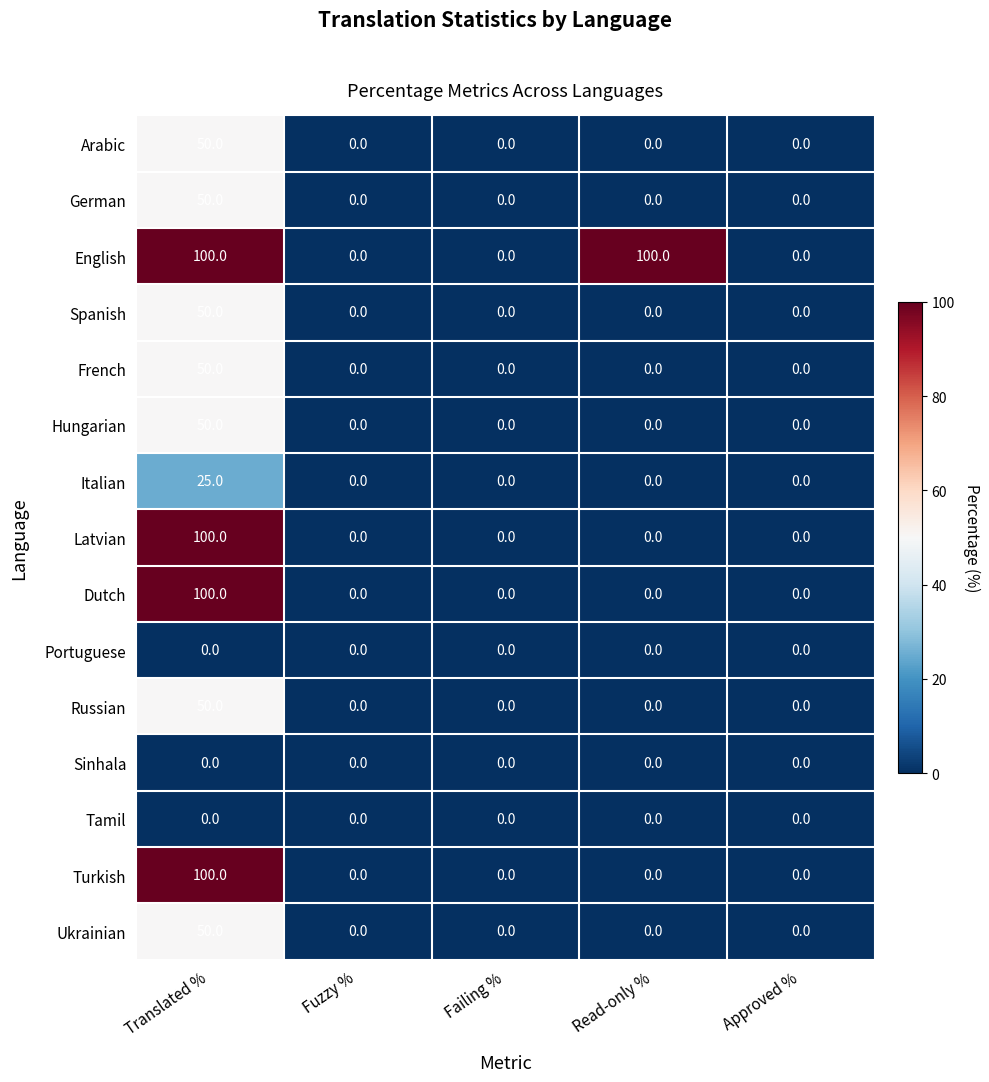

Is it true that Russian equals 0 at Fuzzy %?

True